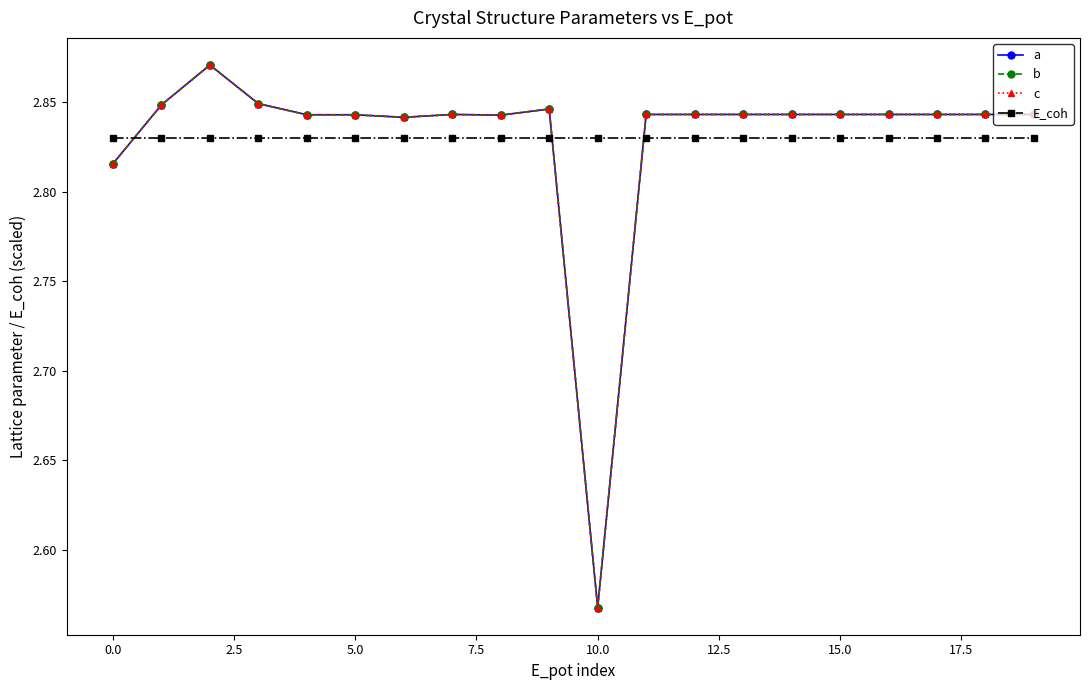

Which label corresponds to the smallest value in the chart?

10